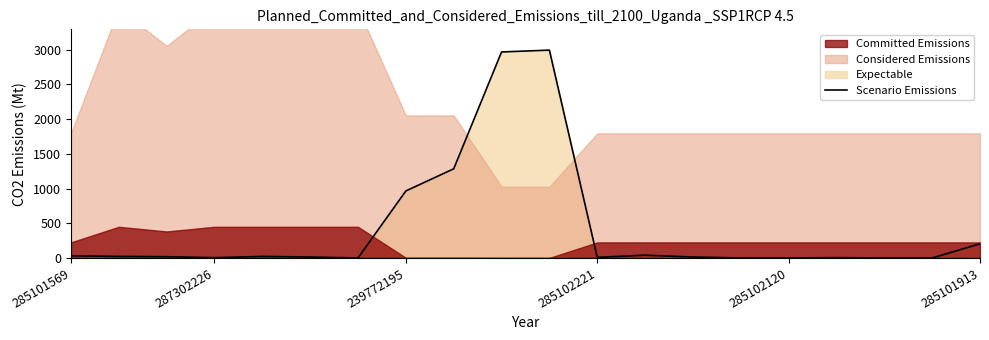

Is it true that Scenario Emissions equals 0.0 at 285102120?

True